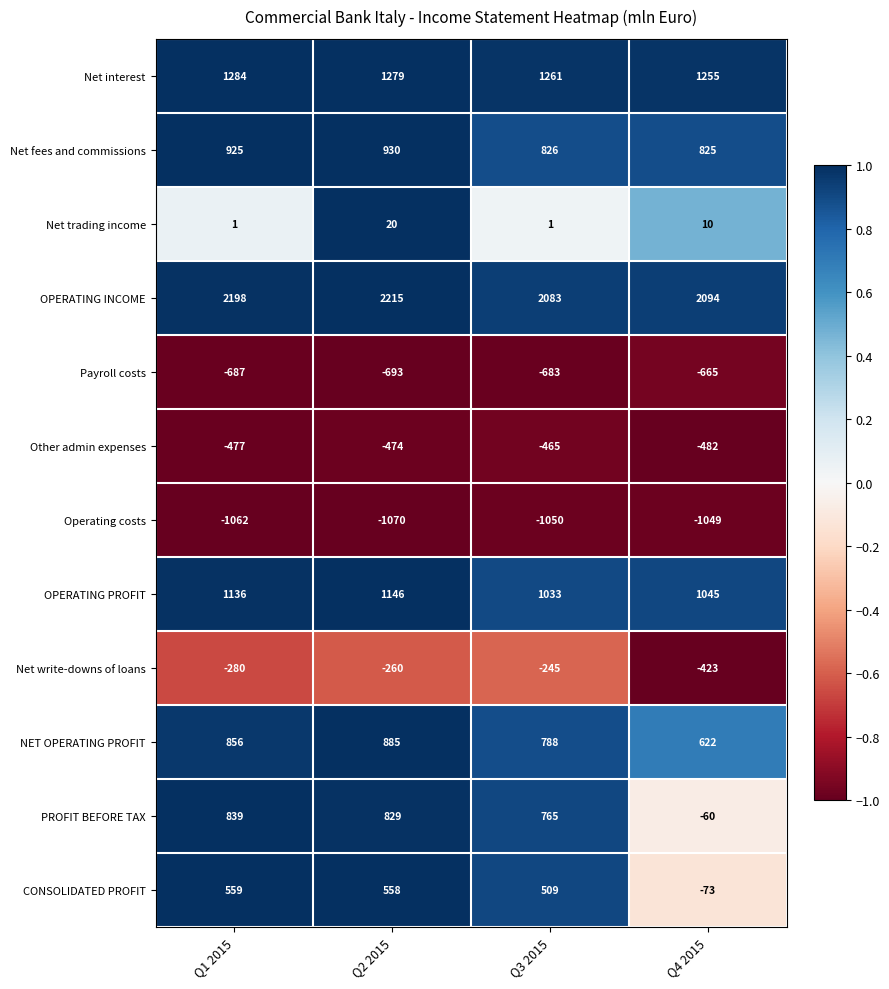

What is the greatest value displayed?

2215